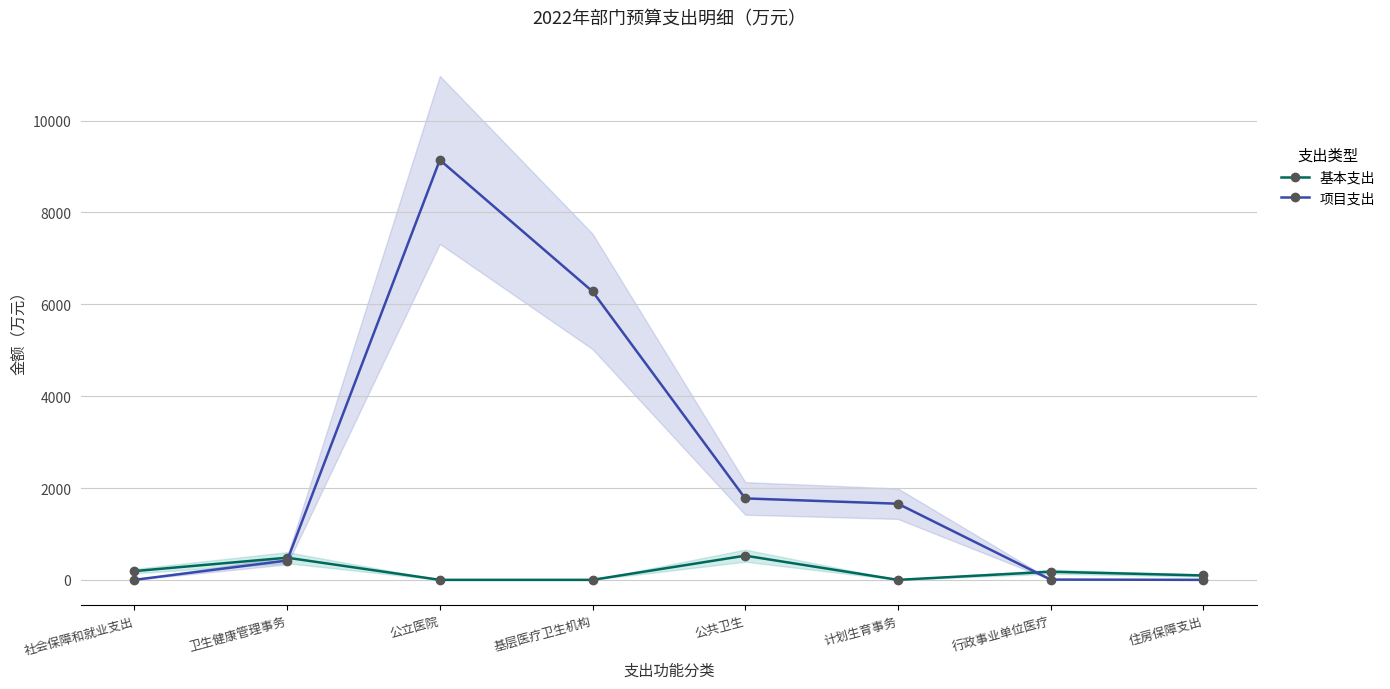

How many categories are shown in the chart?

8